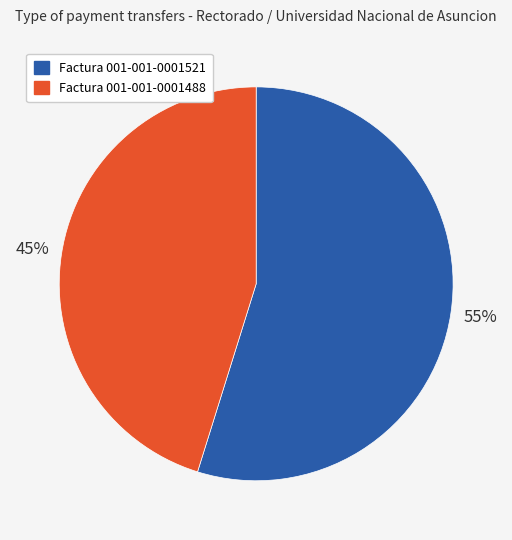

Rank the categories by value from highest to lowest.

Factura 001-001-0001521, Factura 001-001-0001488